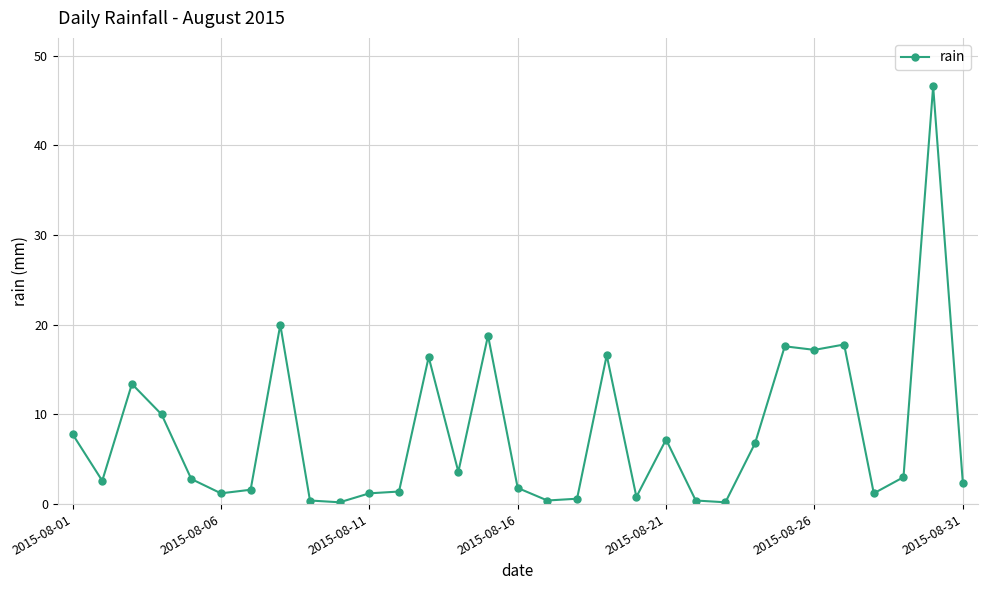

True or false: there are more than 2 points higher than both neighbors.

True